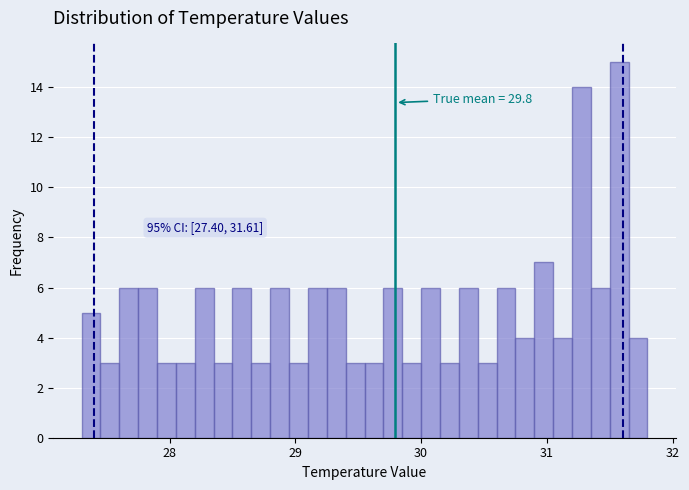

Read against the x-axis, roughly where is the centre of the tallest bar?

31.6